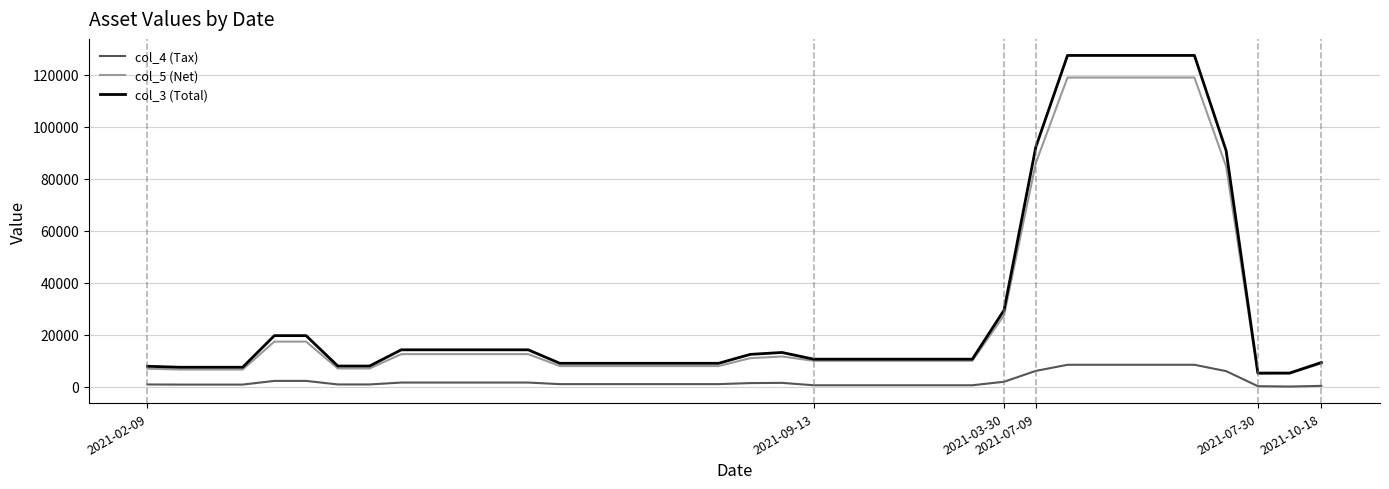

Which series has the widest spread of values?

col_3 (Total)